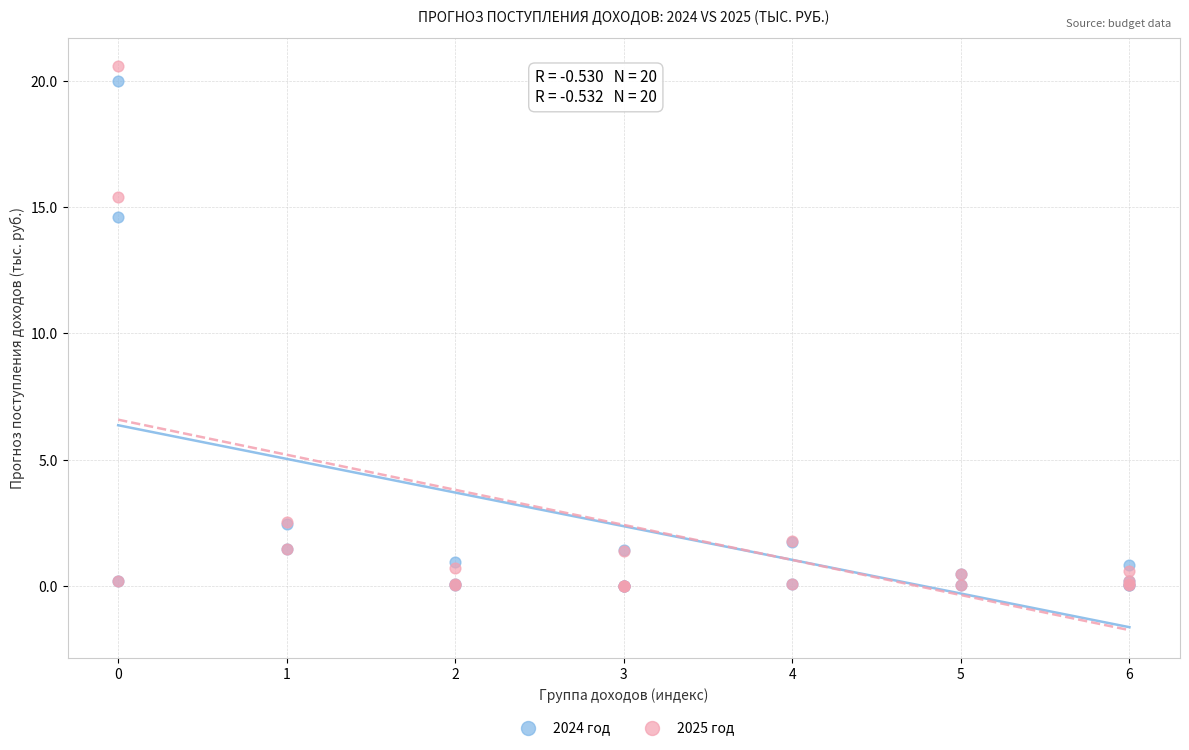

Which series contains the highest Y value?

2025 год